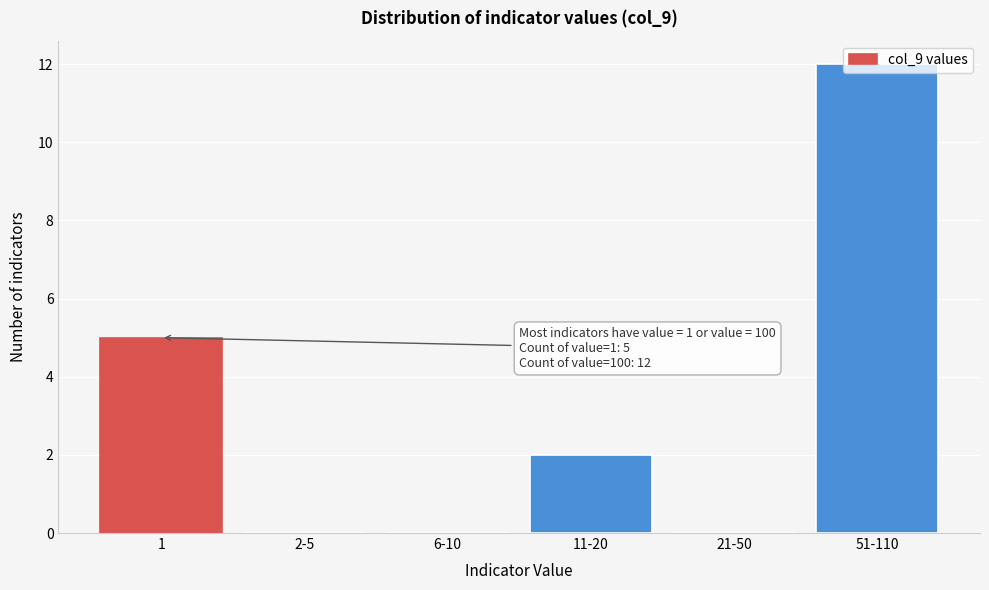

What is the change in value from 1 to 2-5?

-5